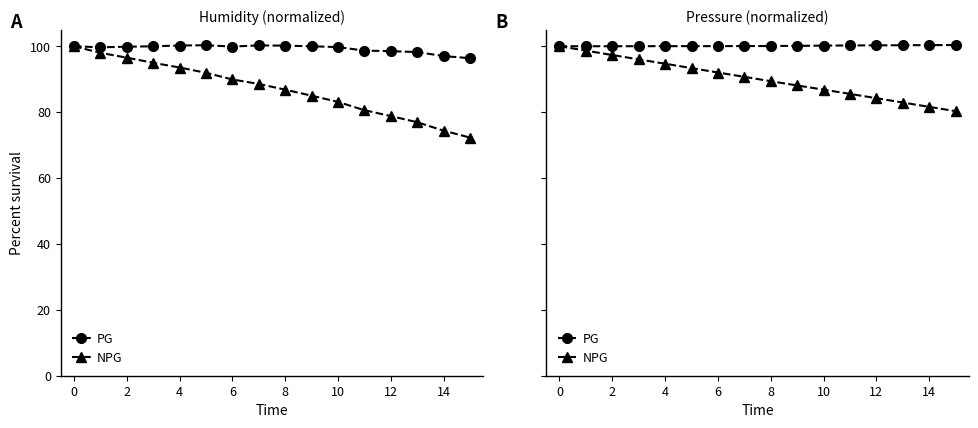

At 6, list the series in order from largest to smallest.

PG, NPG